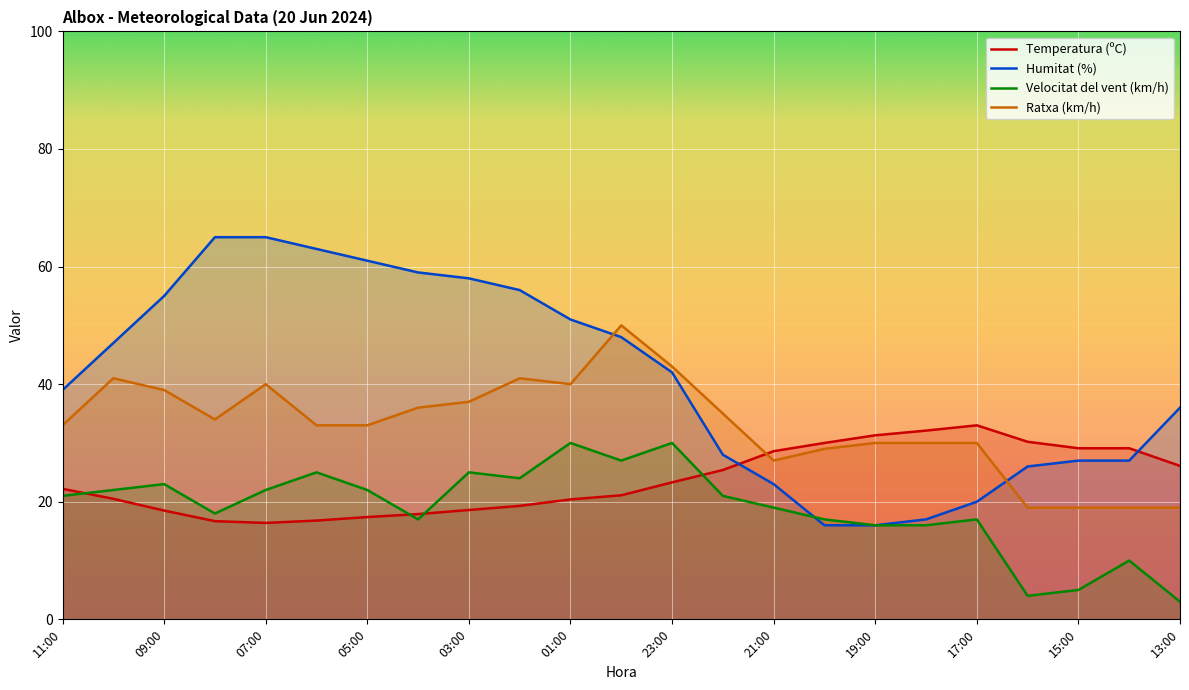

Rank the series by their maximum value, from highest to lowest.

Humitat (%), Ratxa (km/h), Temperatura (ºC), Velocitat del vent (km/h)